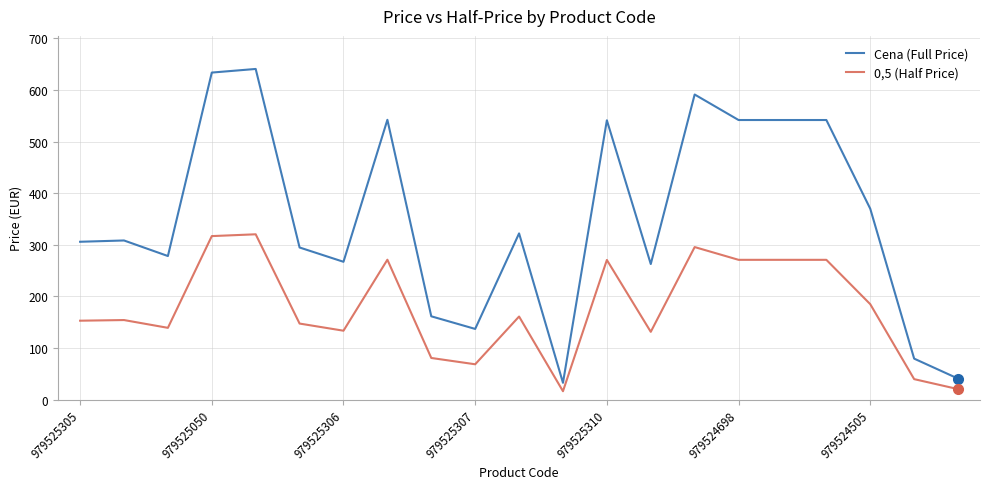

True or false: 0,5 (Half Price) and Cena (Full Price) intersect in this chart.

False